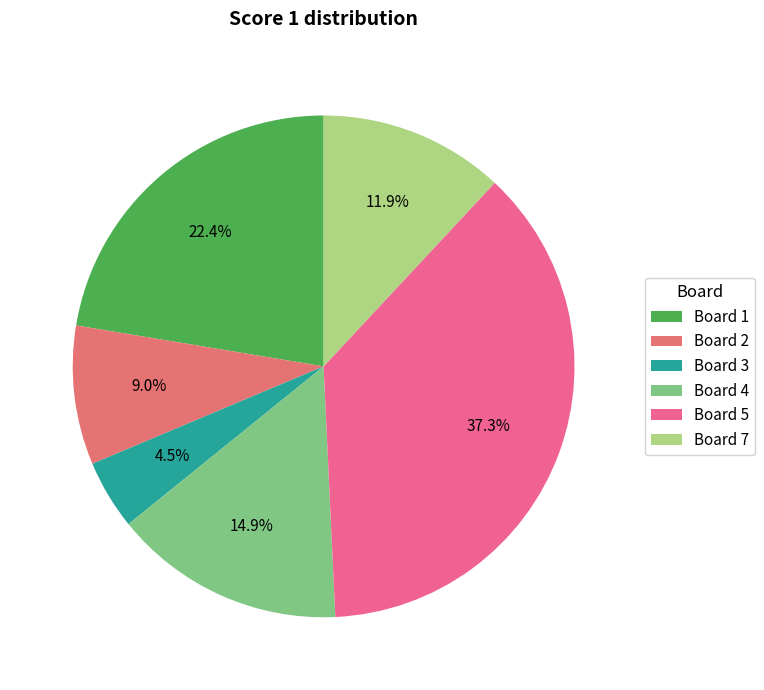

What is the smallest slice in the pie chart?

Board 3